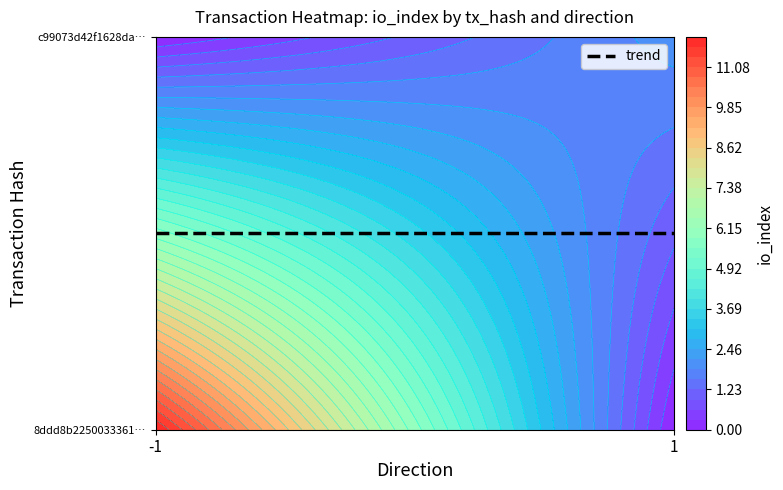

Count the c99073d42f1628da897ff3d9c60a554d57df033 values in the range 1 to 2.

2